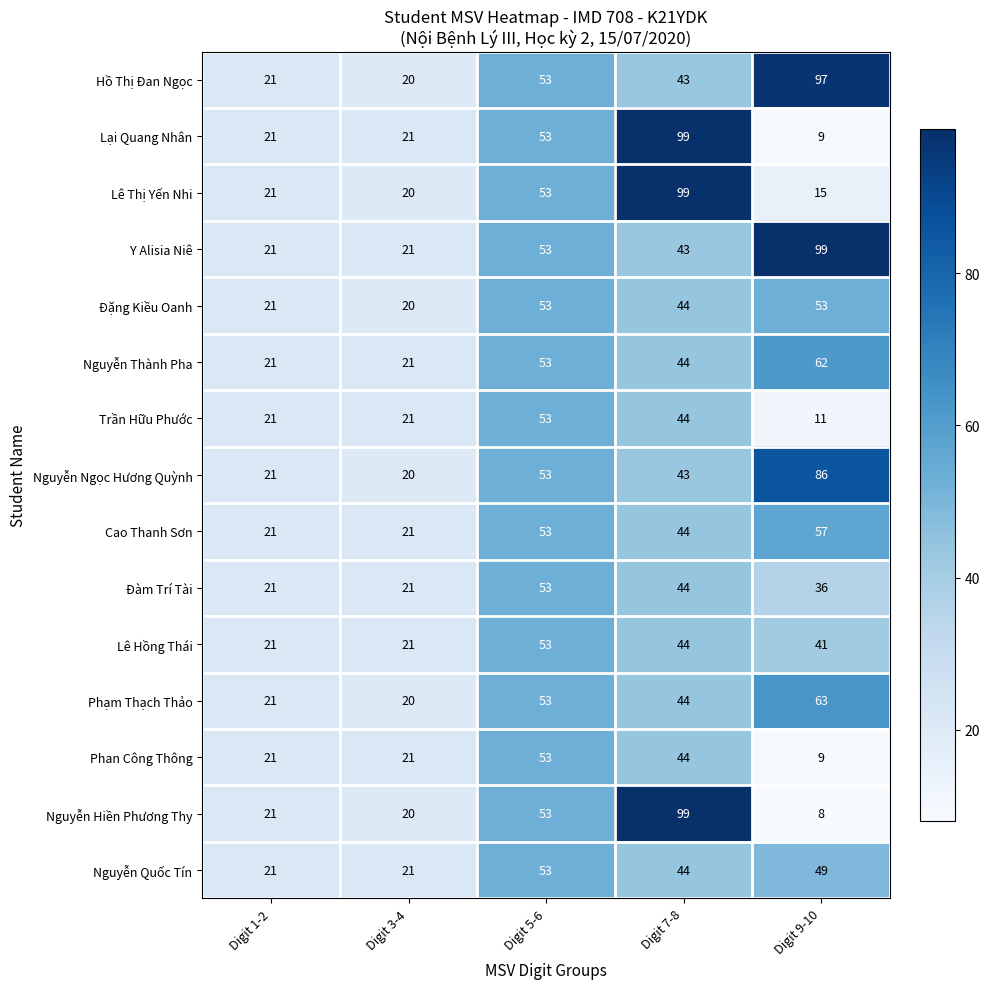

What is the highest value of the Phan Công Thông series?

53